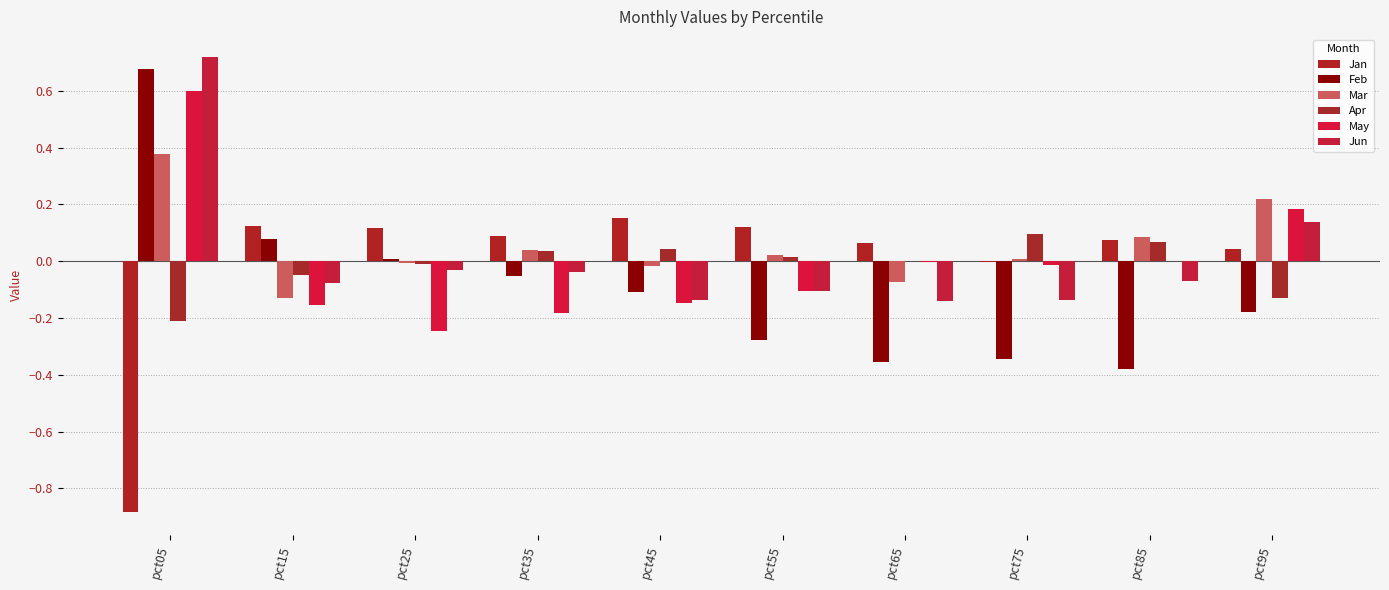

What is the maximum value for Jun?

0.7